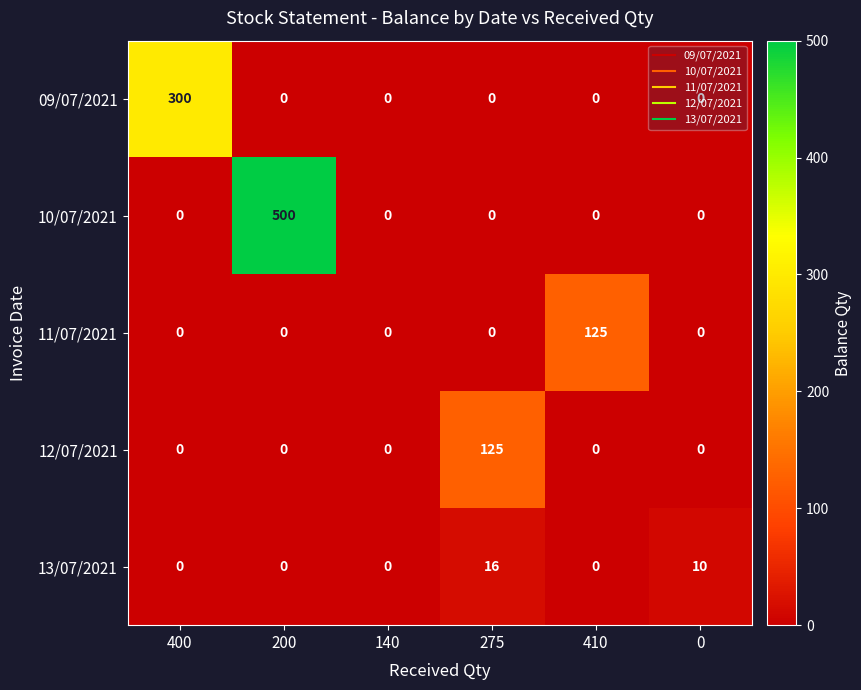

Is it true that 09/07/2021 equals 0 at 200?

True